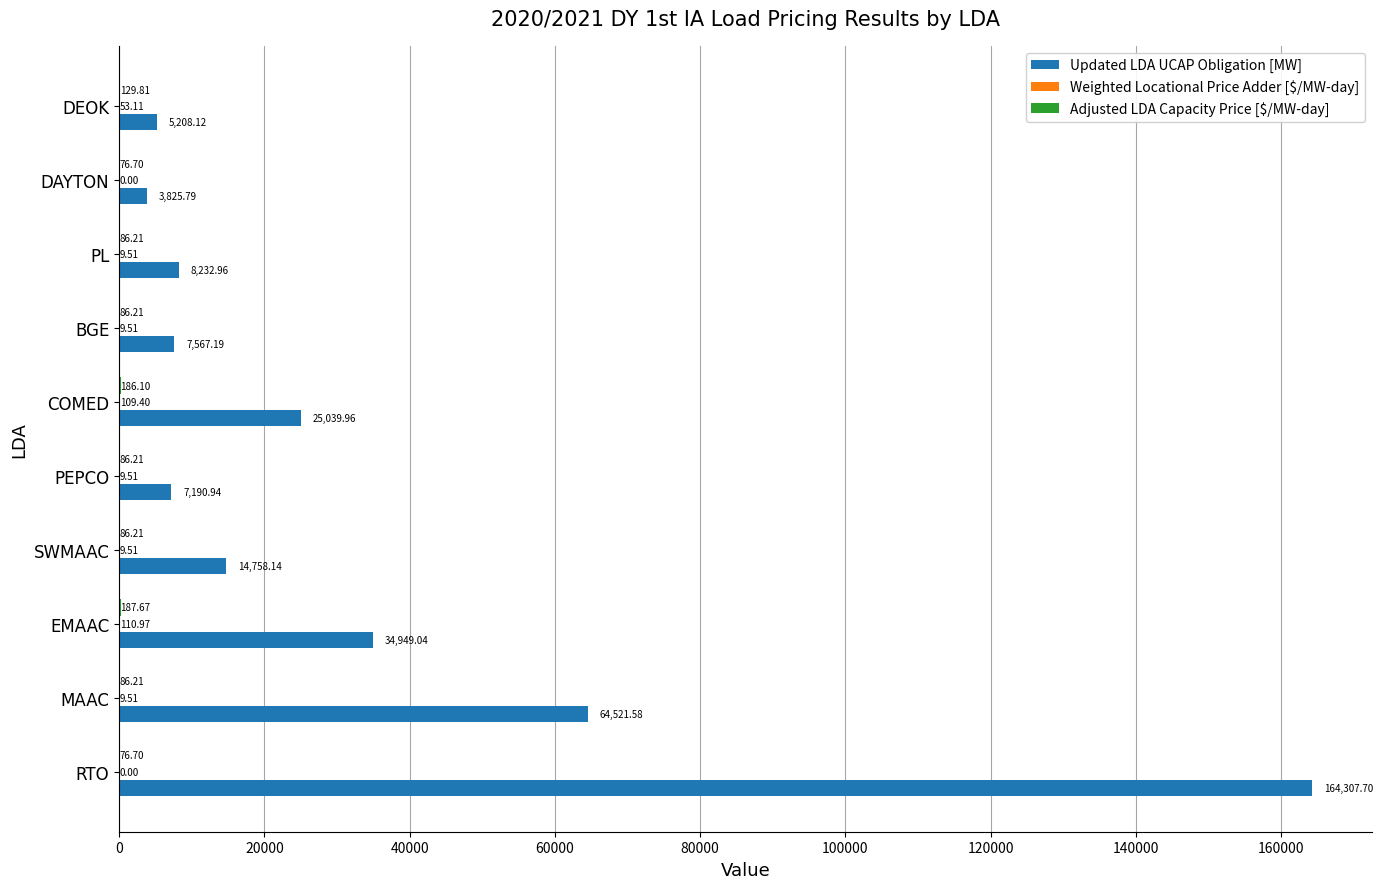

What is the sum of the Updated LDA UCAP Obligation [MW] values at DEOK and RTO?

169515.8